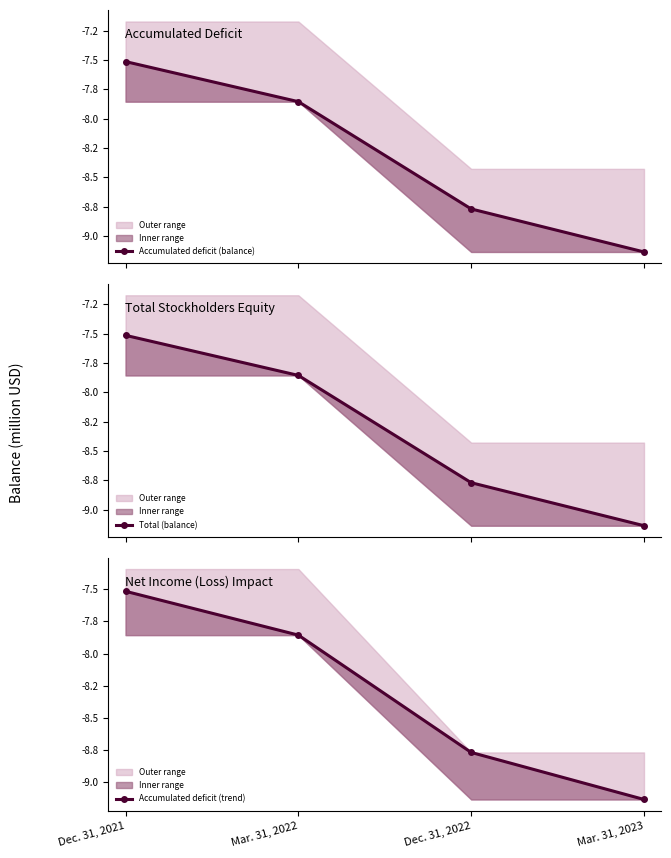

At which label does Accumulated deficit (balance) reach its peak?

Dec. 31, 2021